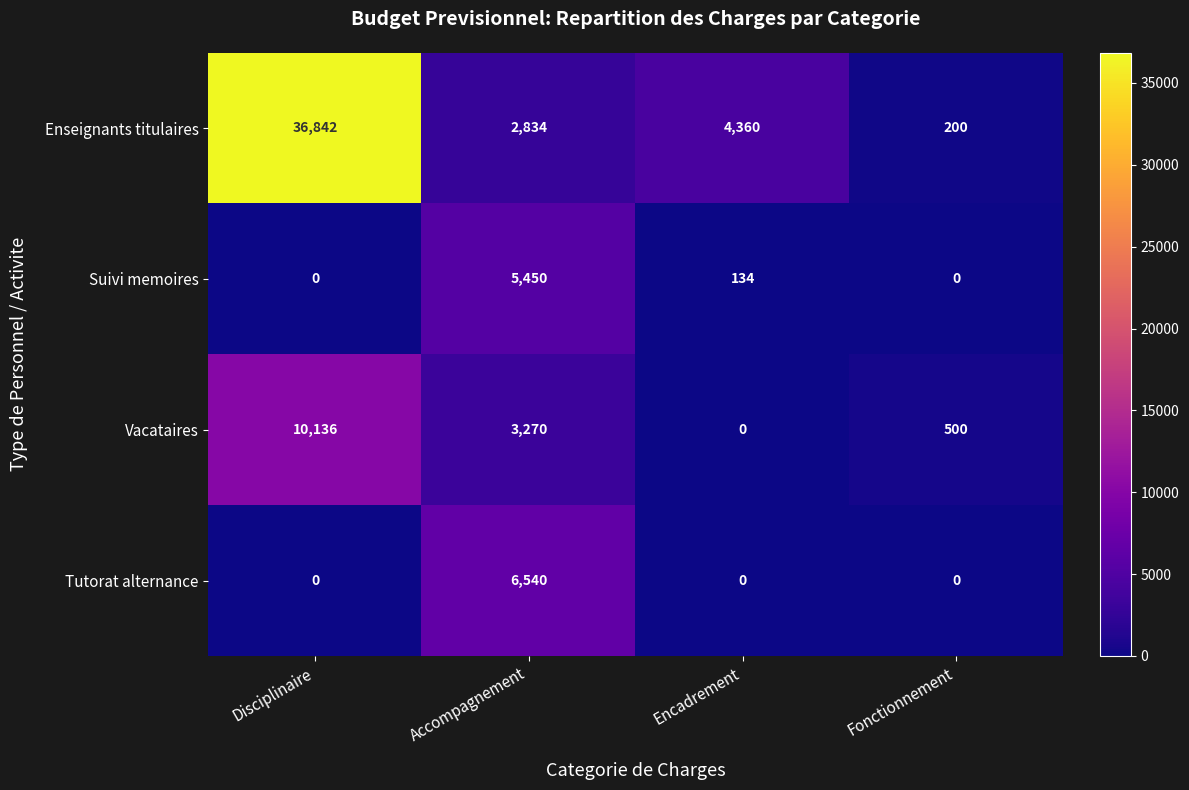

What is the total value across all series at Accompagnement?

18094